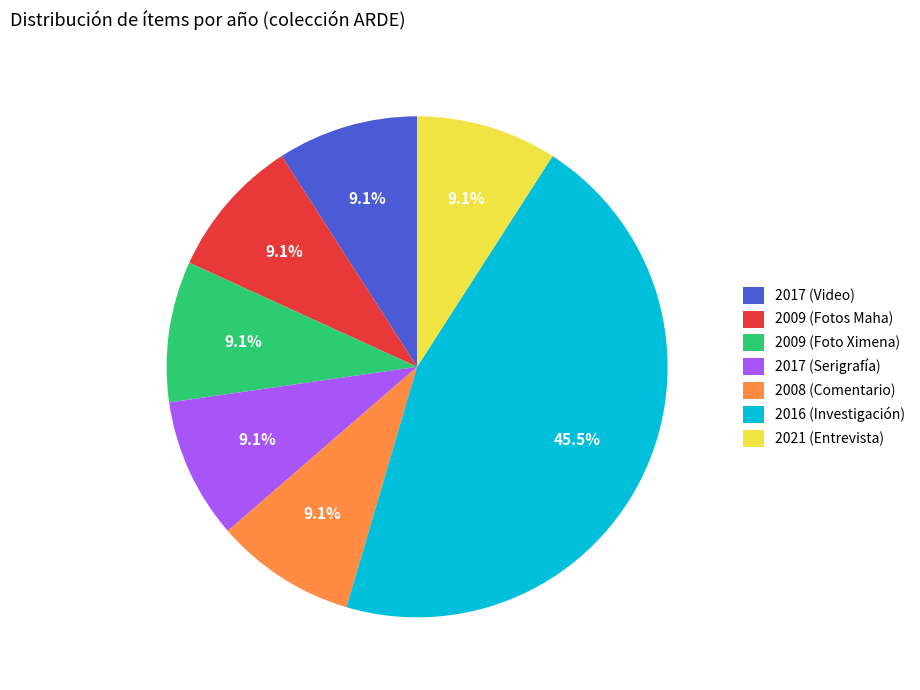

How many slices are in this pie chart?

7